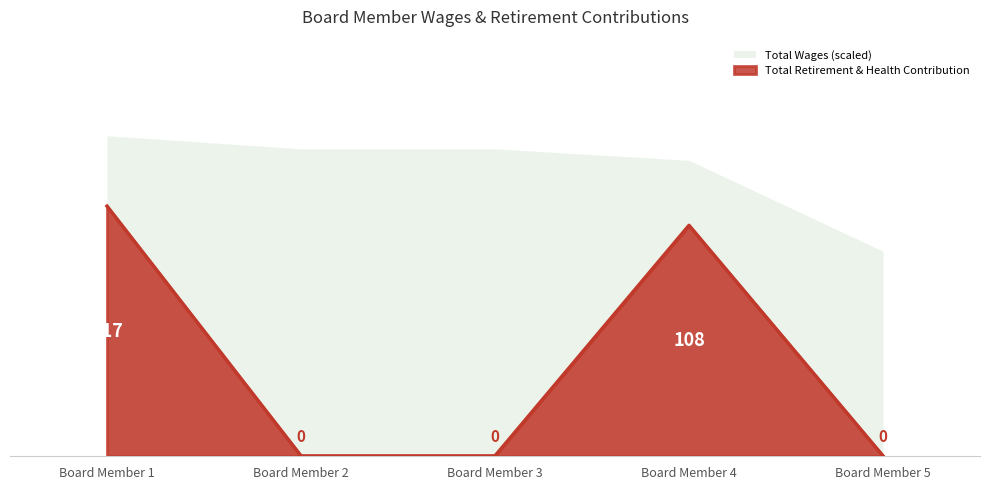

At which label does Total Retirement & Health Contribution reach its peak?

Board Member 1